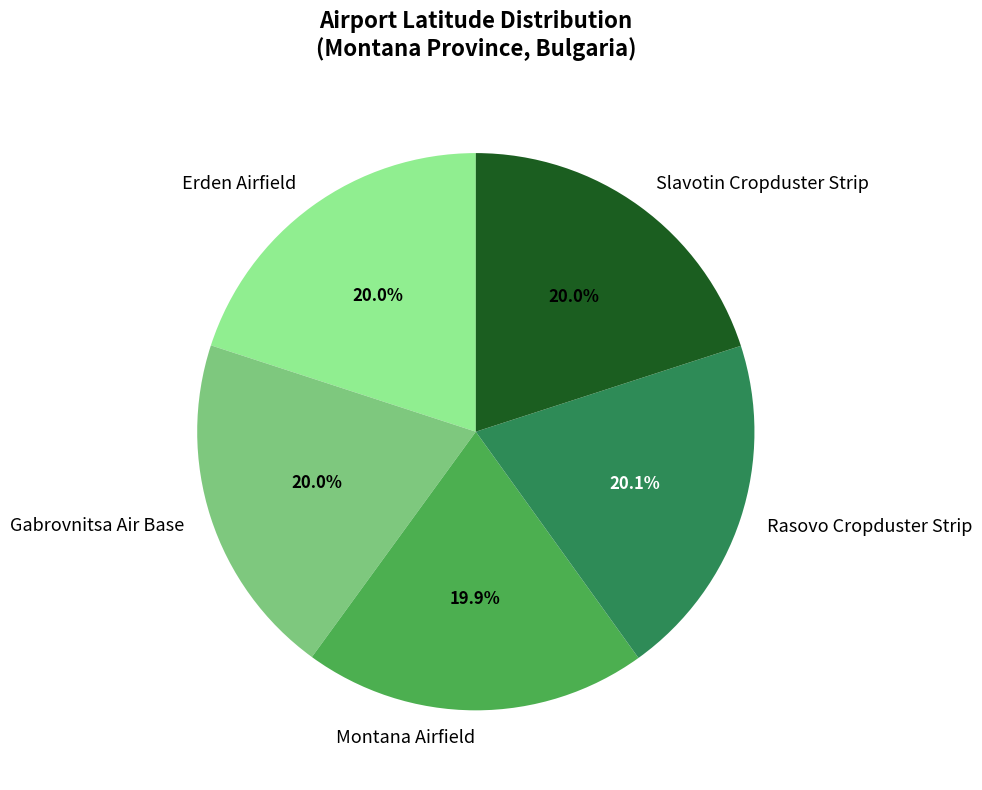

What is the ratio of the value at Rasovo Cropduster Strip to the value at Montana Airfield?

1.0